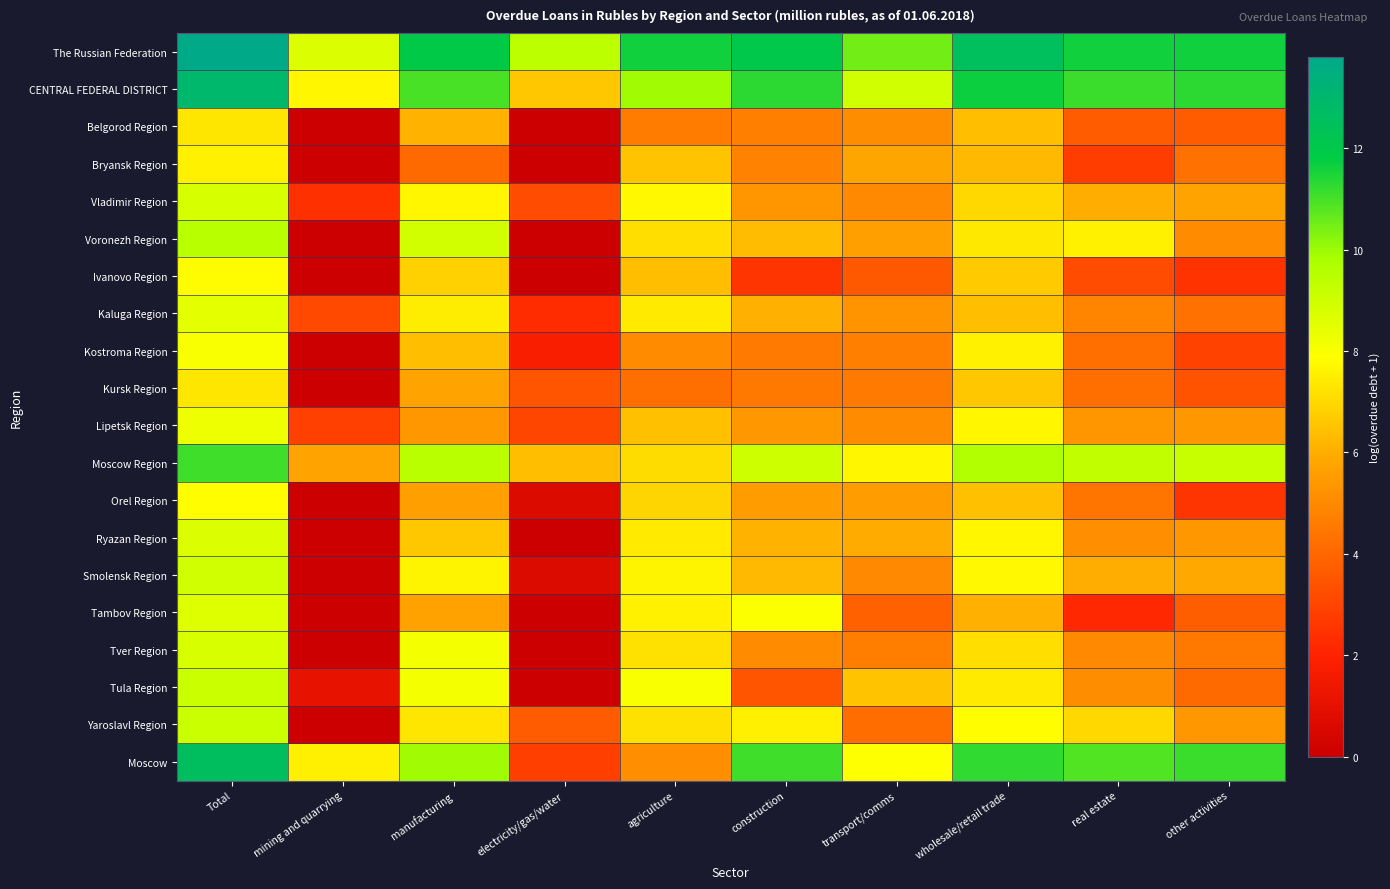

How many categories are shown in the chart?

10